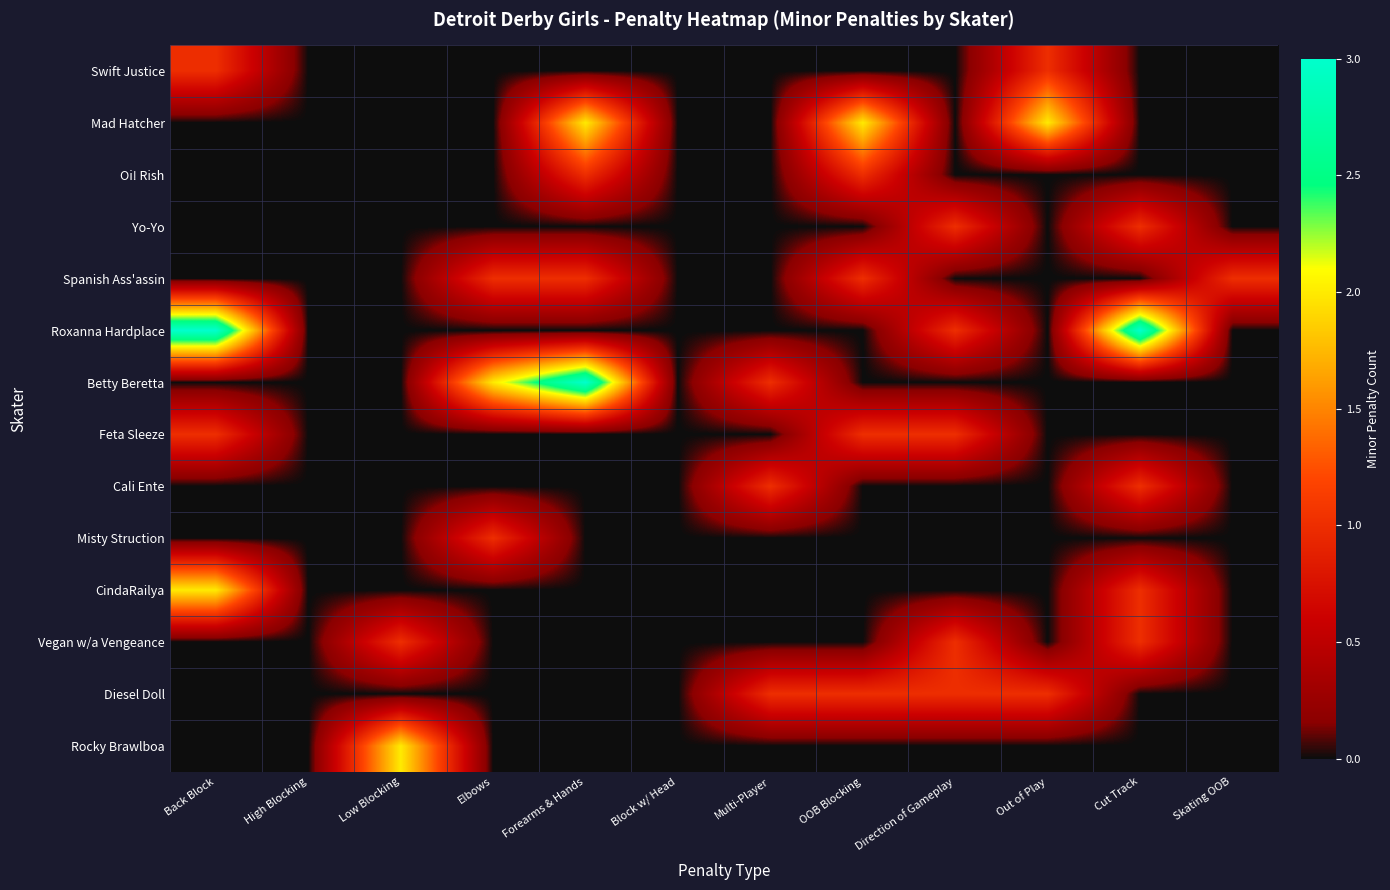

Which label corresponds to the largest value in the chart?

Back Block